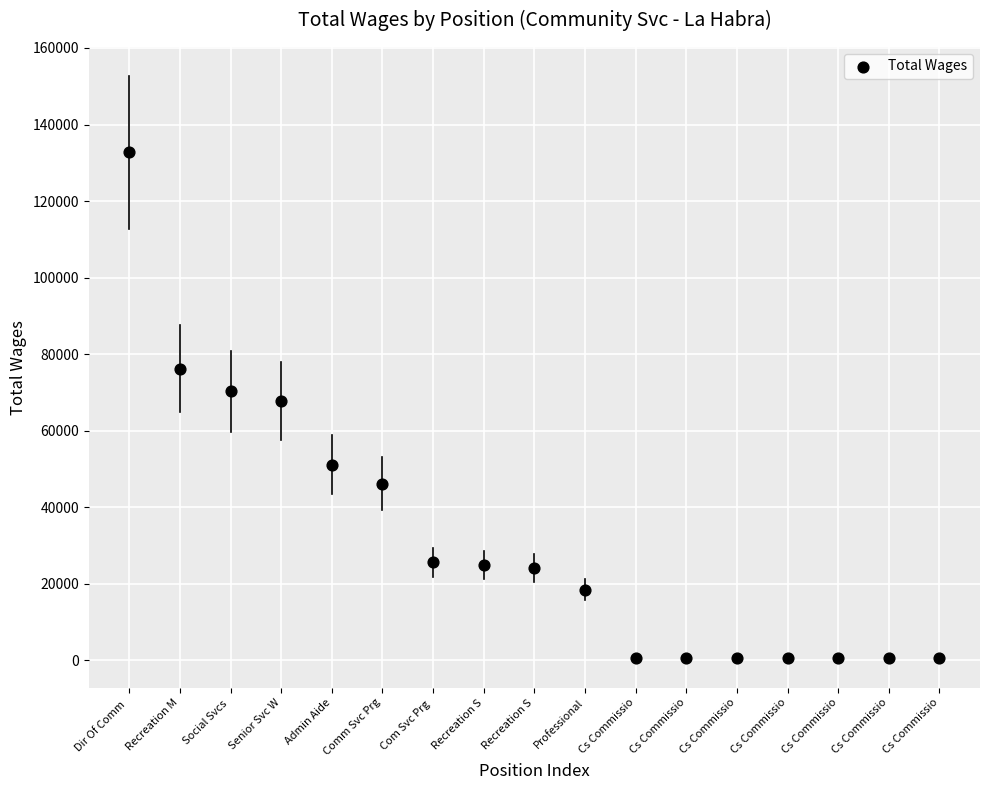

What is the range of X values (max minus min)?

16